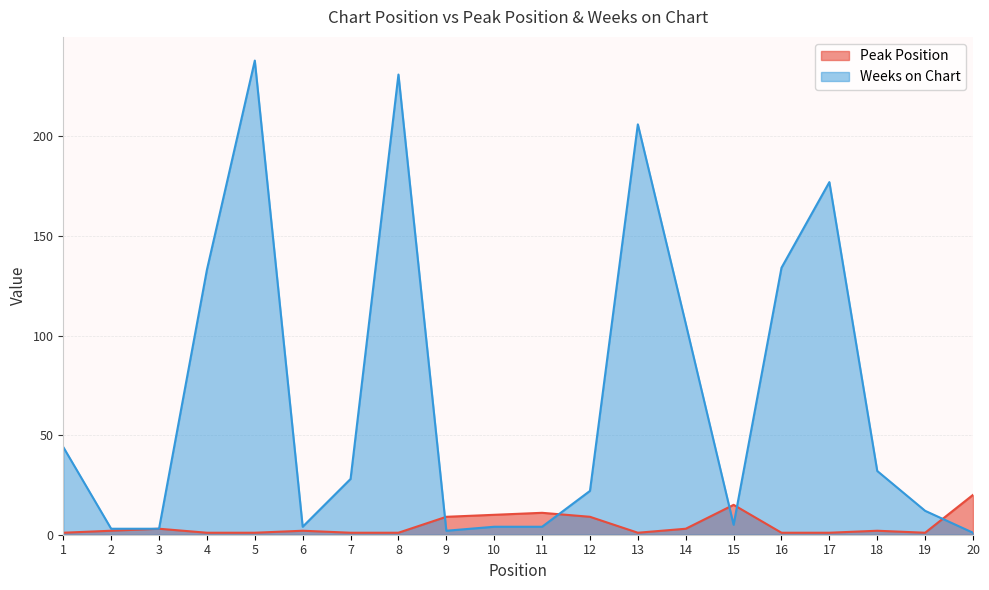

Where is Peak Position nearest to the value 10?

10